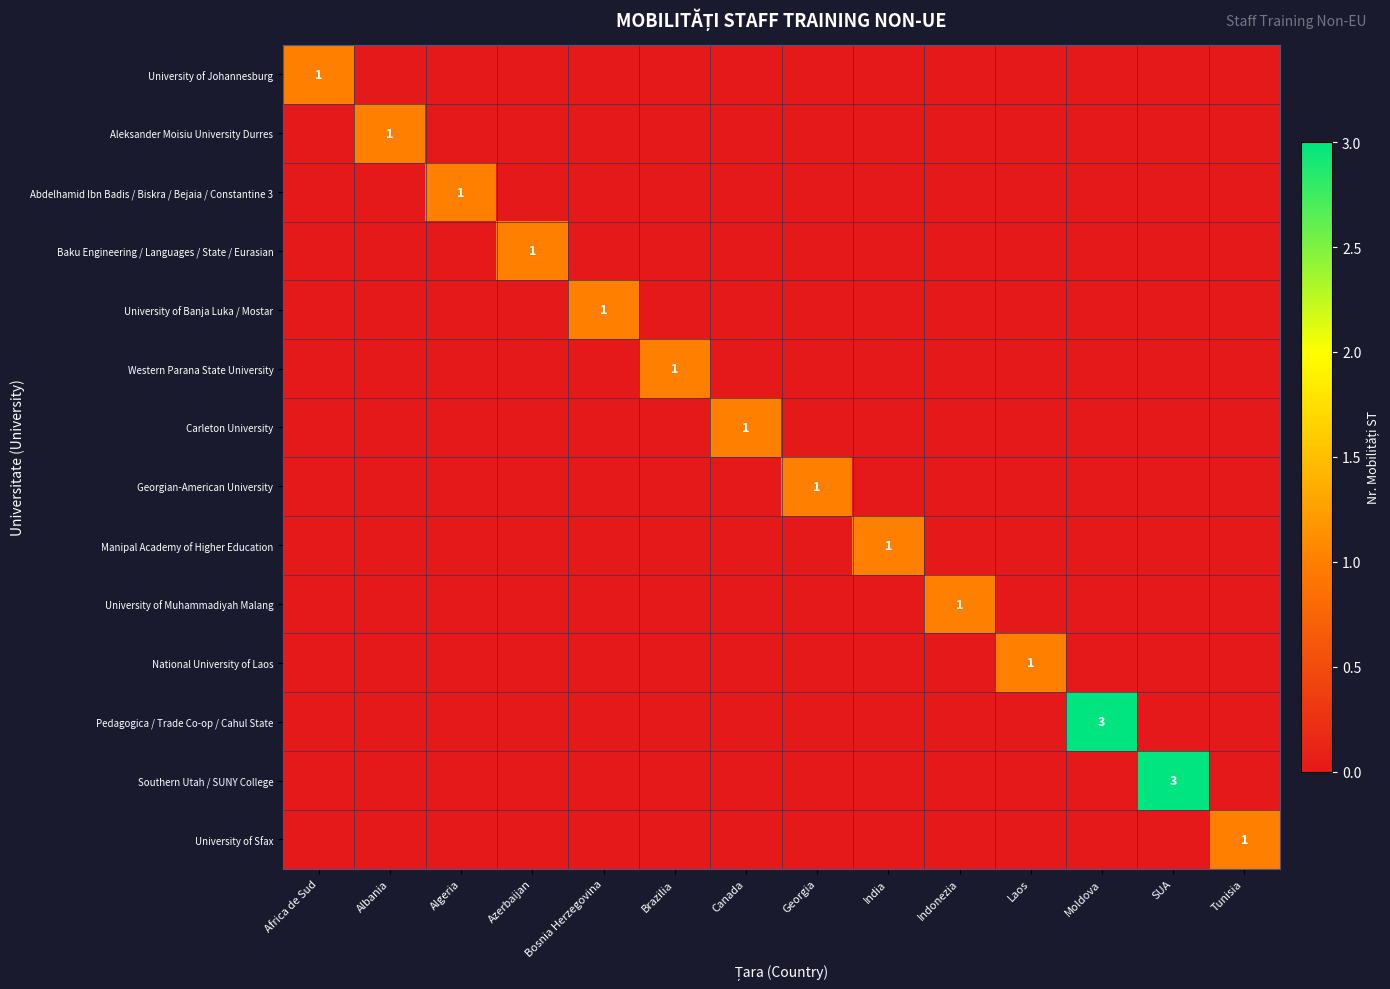

Between Bosnia Herzegovina and India, which is larger?

Bosnia Herzegovina